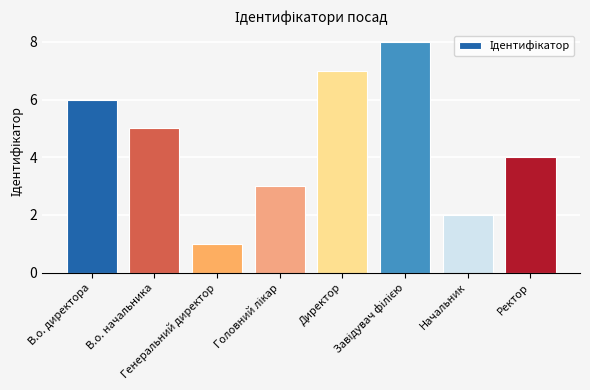

What is the greatest value displayed?

8